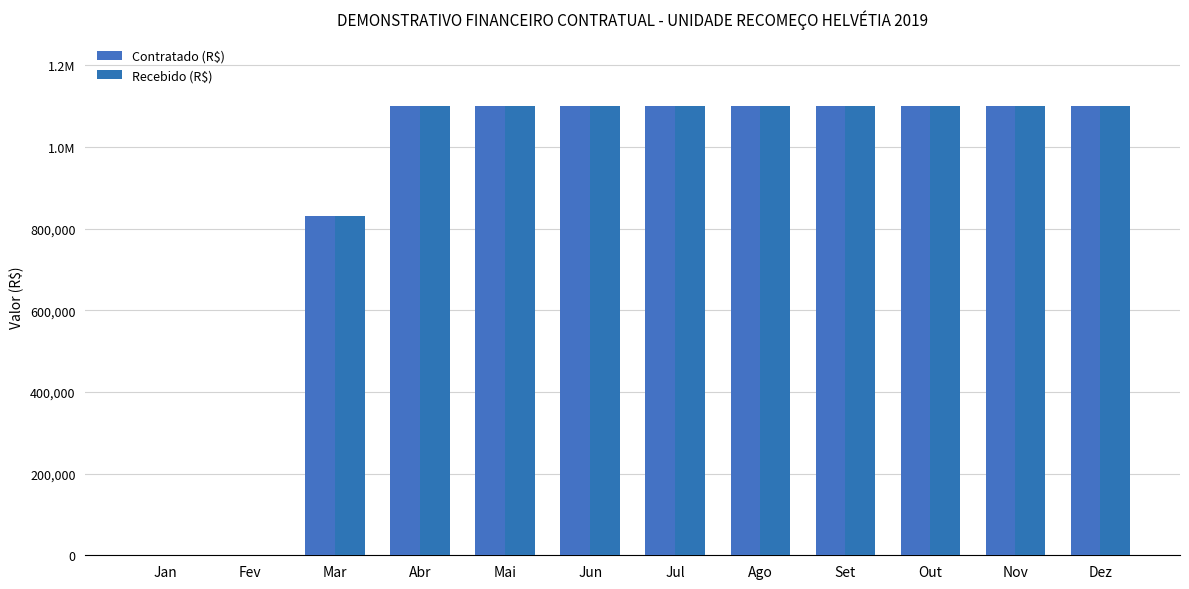

The value of Recebido (R$) at Out is 1868306. True or false?

False